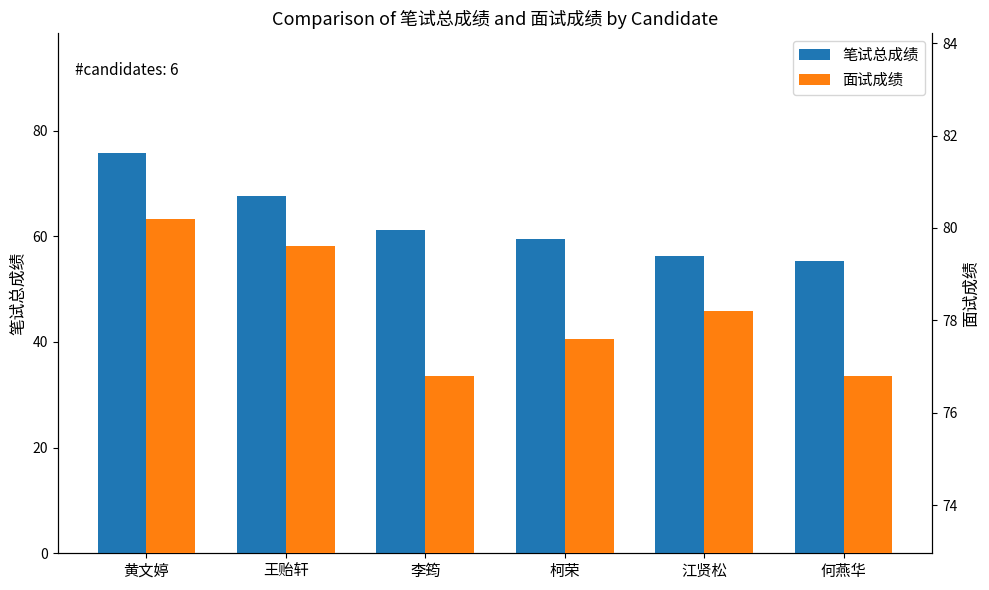

At how many categories does at least one series exceed 55?

6